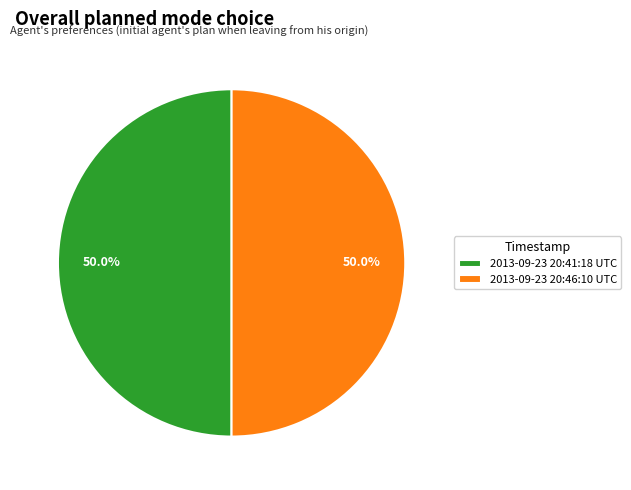

What is the total percentage of 2013-09-23 20:46:10 UTC and 2013-09-23 20:41:18 UTC?

100.0%